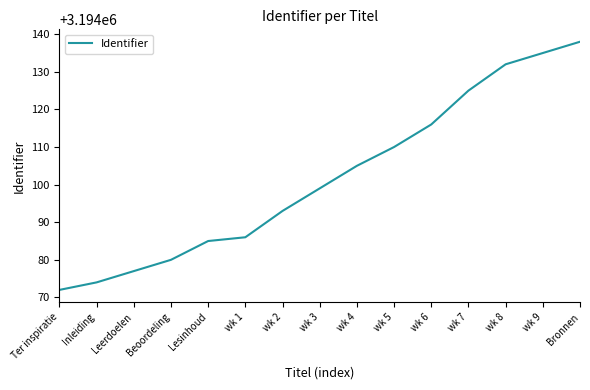

Which category has the lowest value across all series?

Ter inspiratie